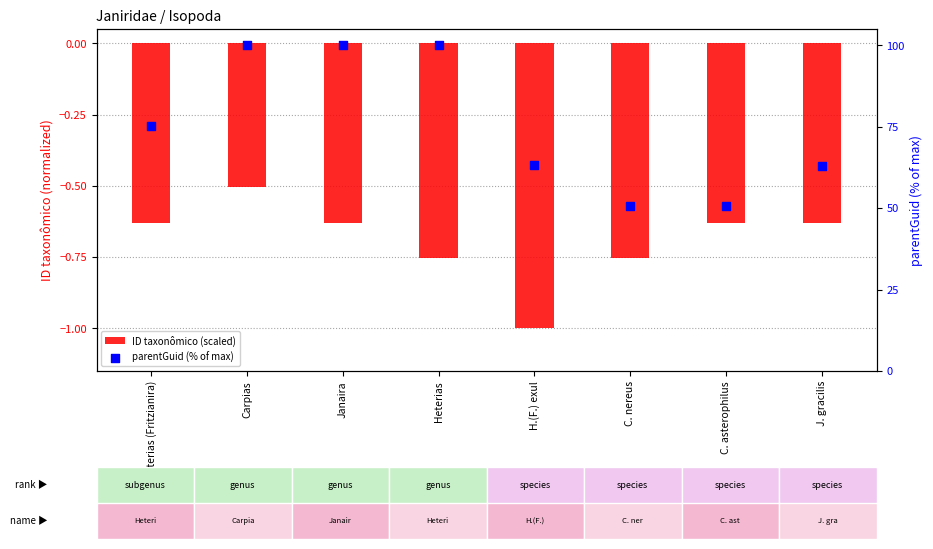

Which series has the largest total across all categories?

parentGuid (% of max)